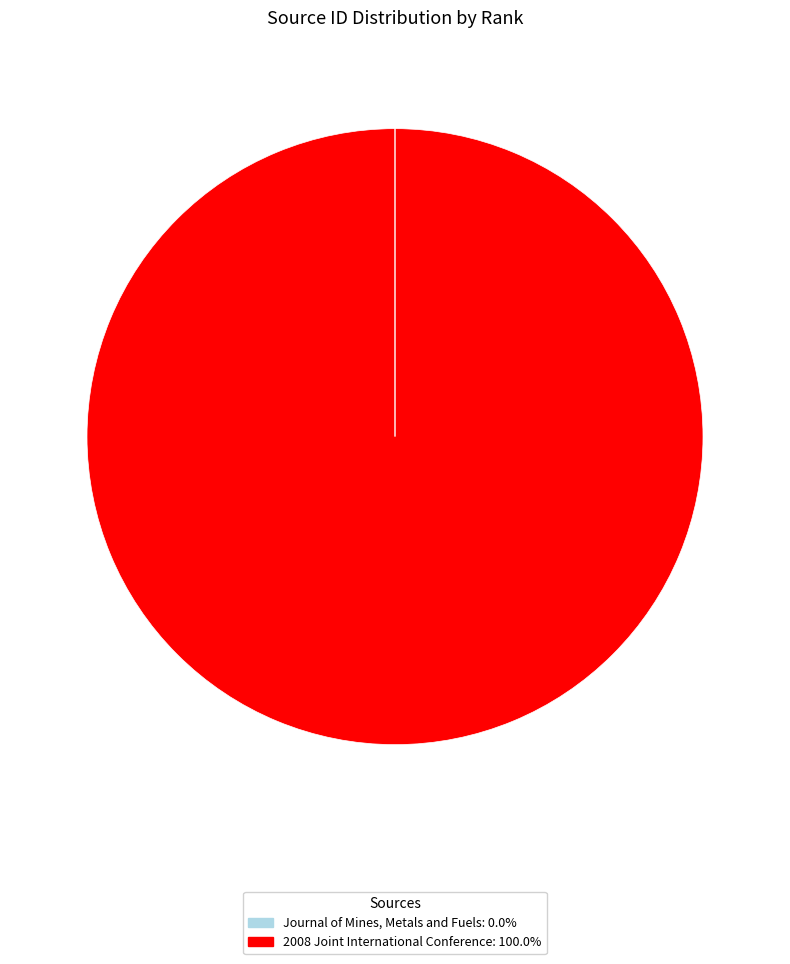

Which slice is the largest?

2008 Joint International Conference